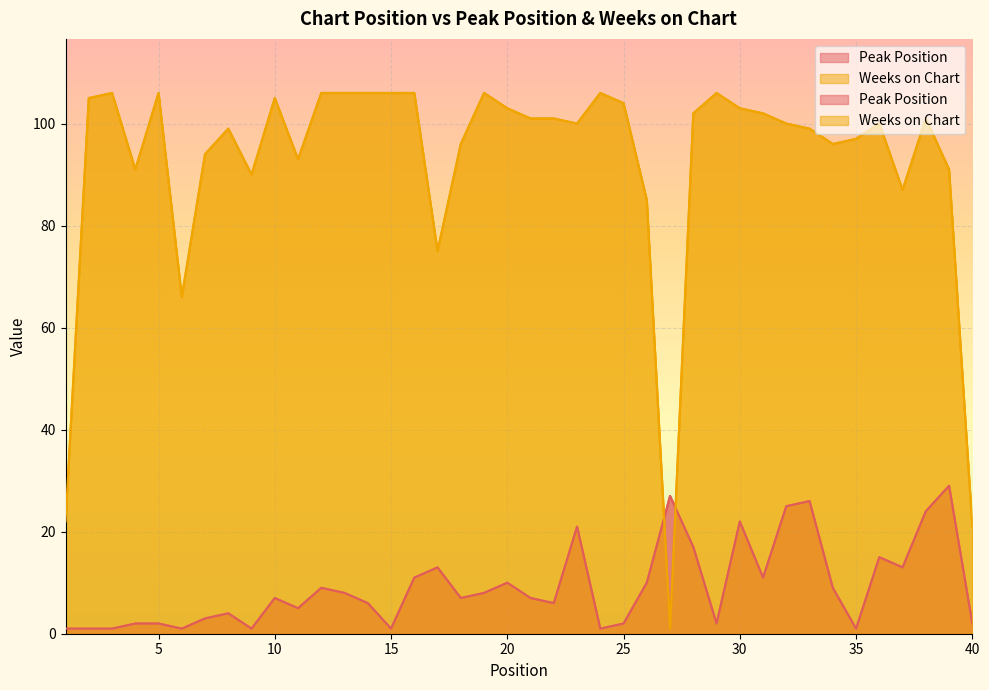

Reading left to right, extract all data points from this chart.

Peak Position: 1	1	1	2	2	1	3	4	1	7	5	9	8	6	1	11	13	7	8	10	7	6	21	1	2	10	27	17	2	22	11	25	26	9	1	15	13	24	29	2
Weeks on Chart: 22	105	106	91	106	66	94	99	90	105	93	106	106	106	106	106	75	96	106	103	101	101	100	106	104	85	1	102	106	103	102	100	99	96	97	100	87	101	91	21